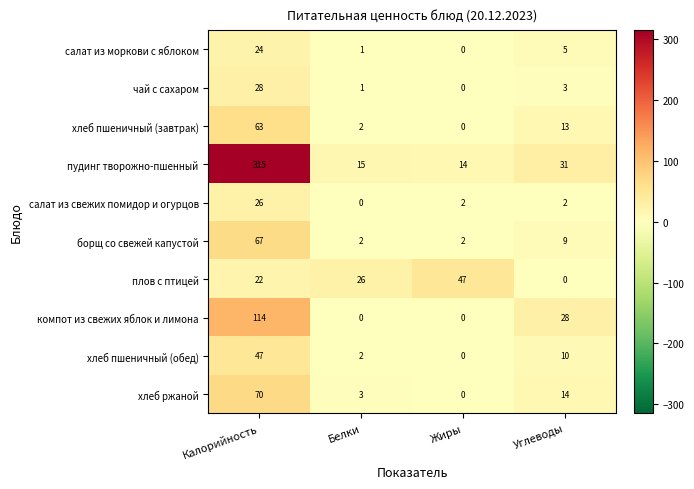

What is the difference between the maximum and second lowest values in the компот из свежих яблок и лимона series?

114